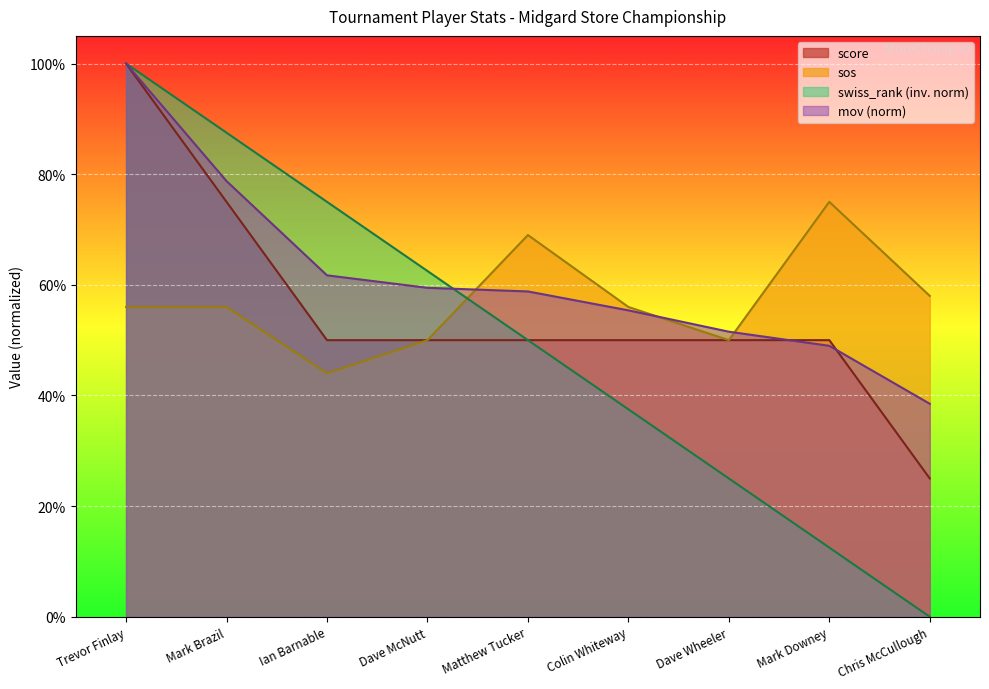

How many lines are shown in the chart?

4